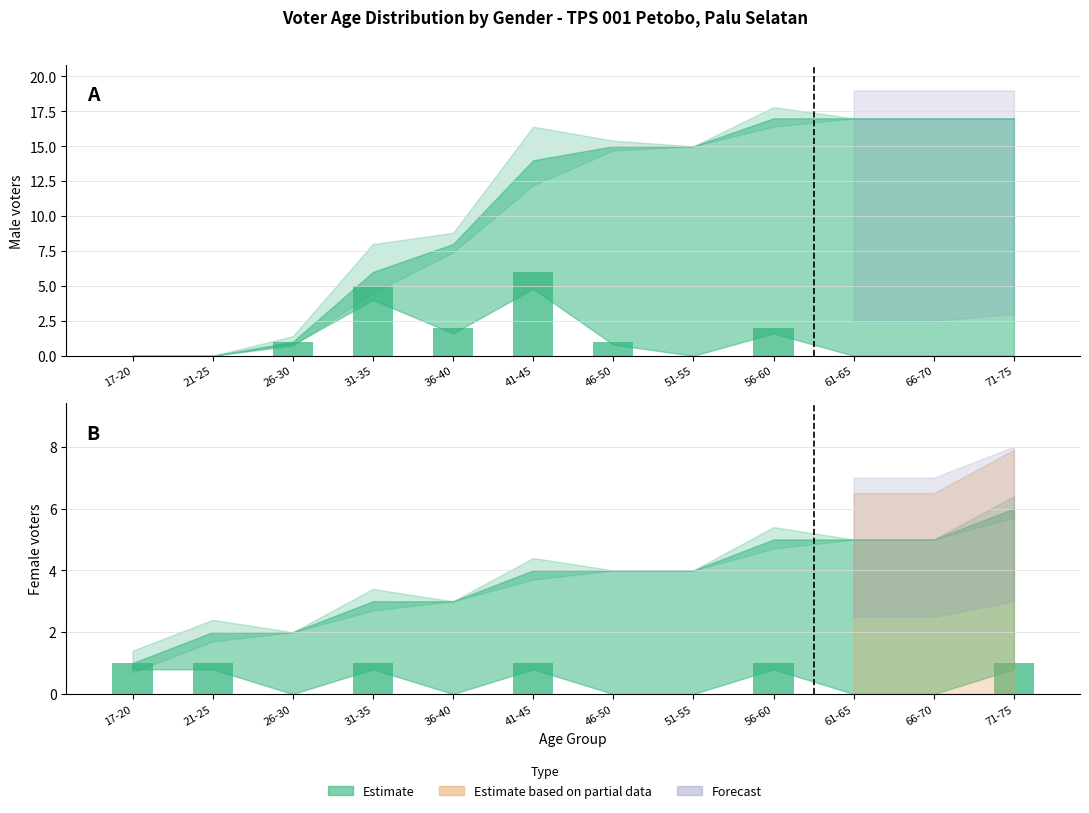

Read the Male (L) value at 41-45.

6